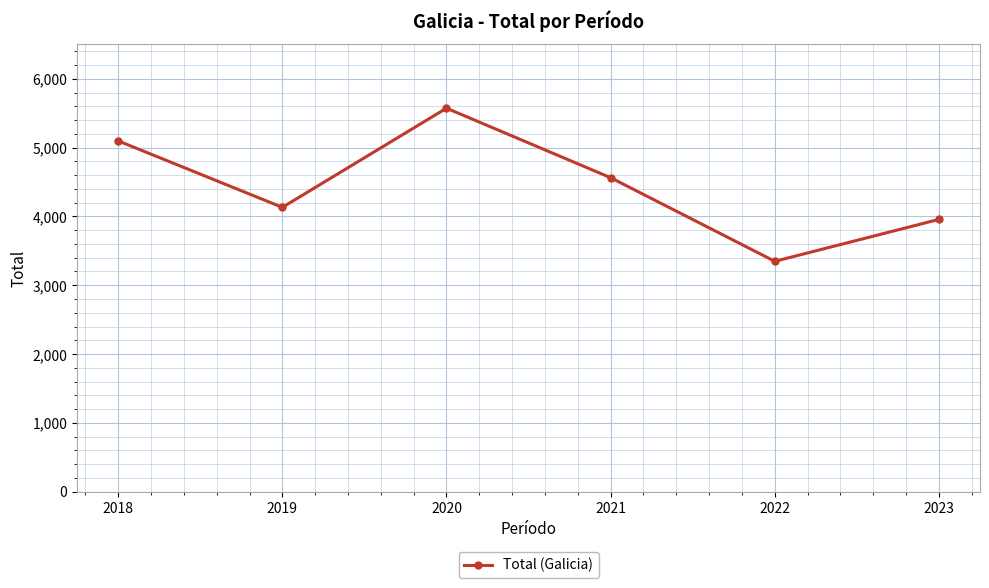

Where is the data nearest to the value 4460?

2021